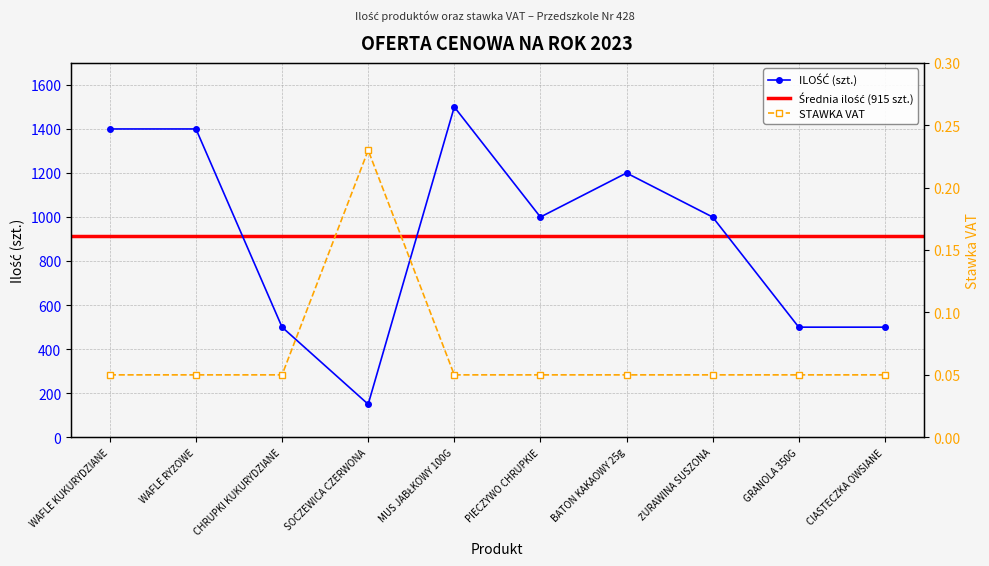

Between CIASTECZKA OWSIANE and SOCZEWICA CZERWONA, which is larger?

CIASTECZKA OWSIANE